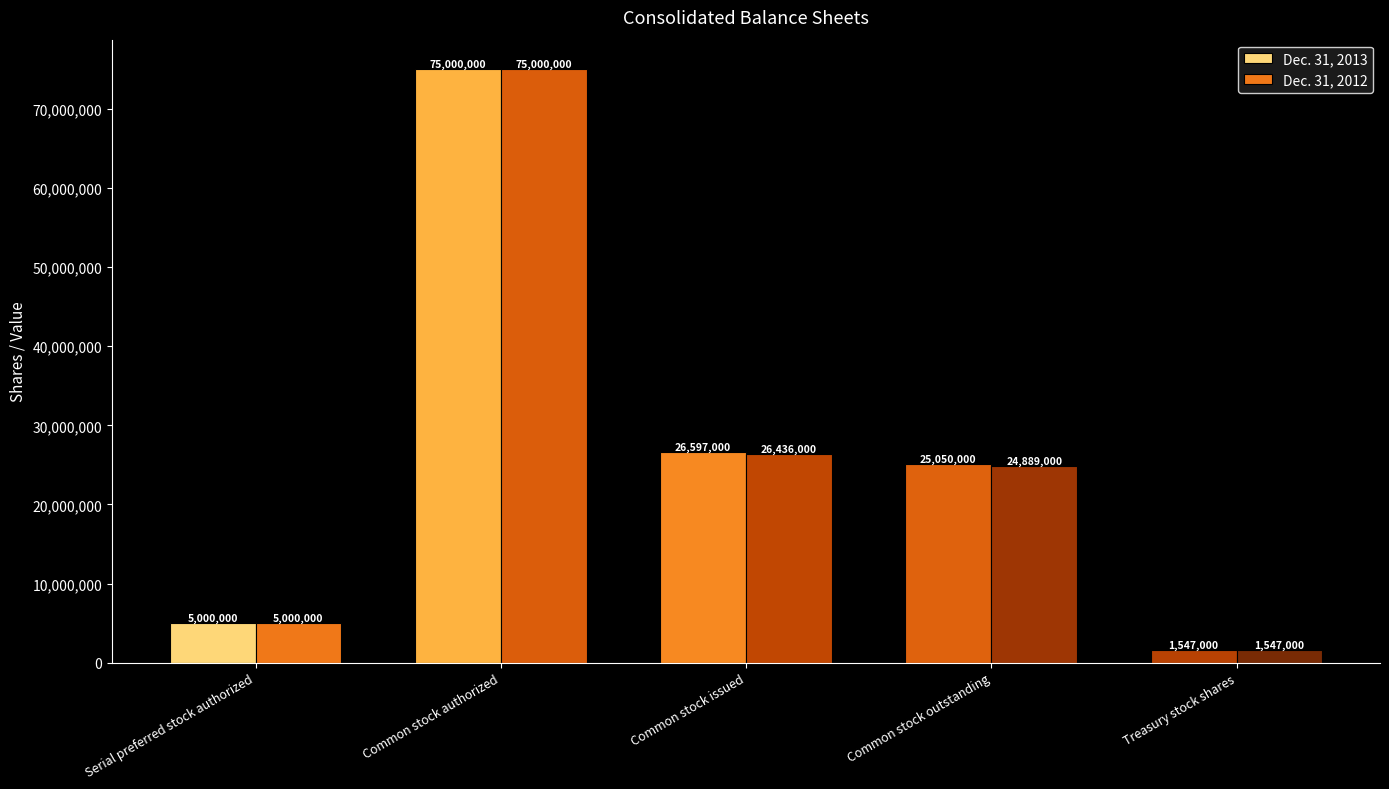

How many data points does each series have?

5